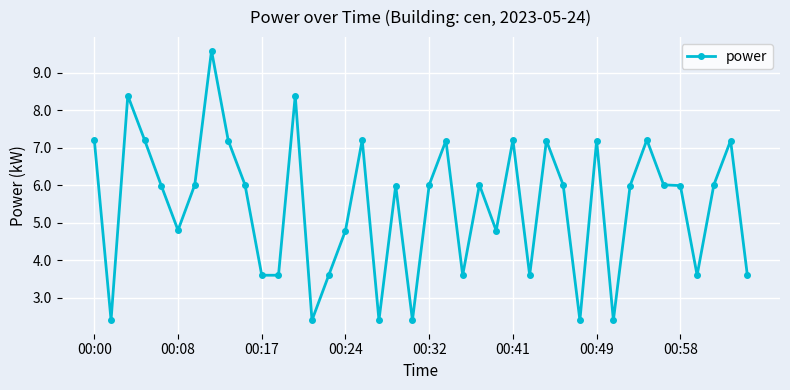

What is the minimum value shown in the chart?

2.4